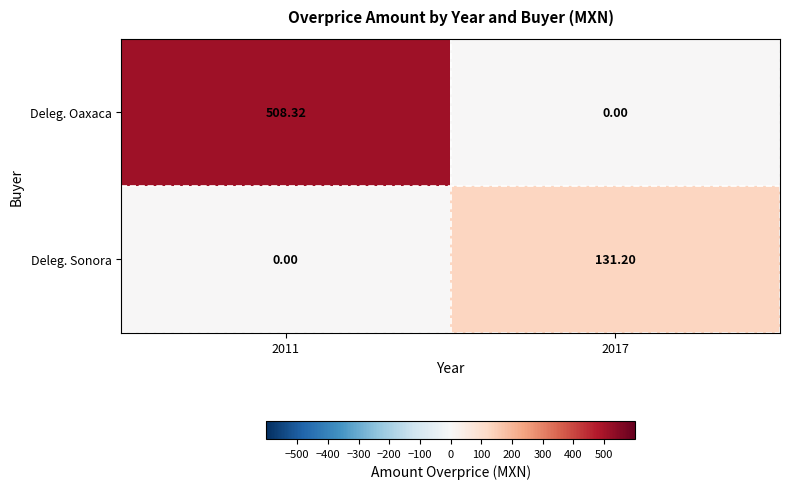

How many positive values does the Deleg. Sonora series have?

1